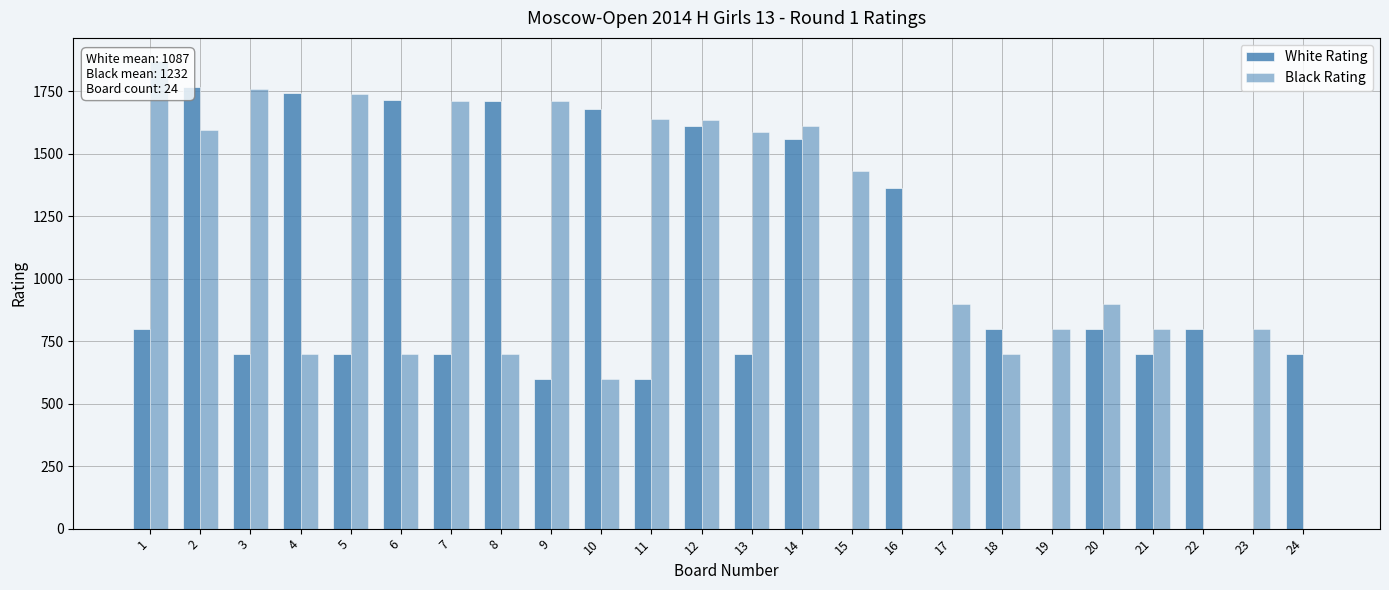

What is the difference between the Black Rating values at 6 and 24?

700